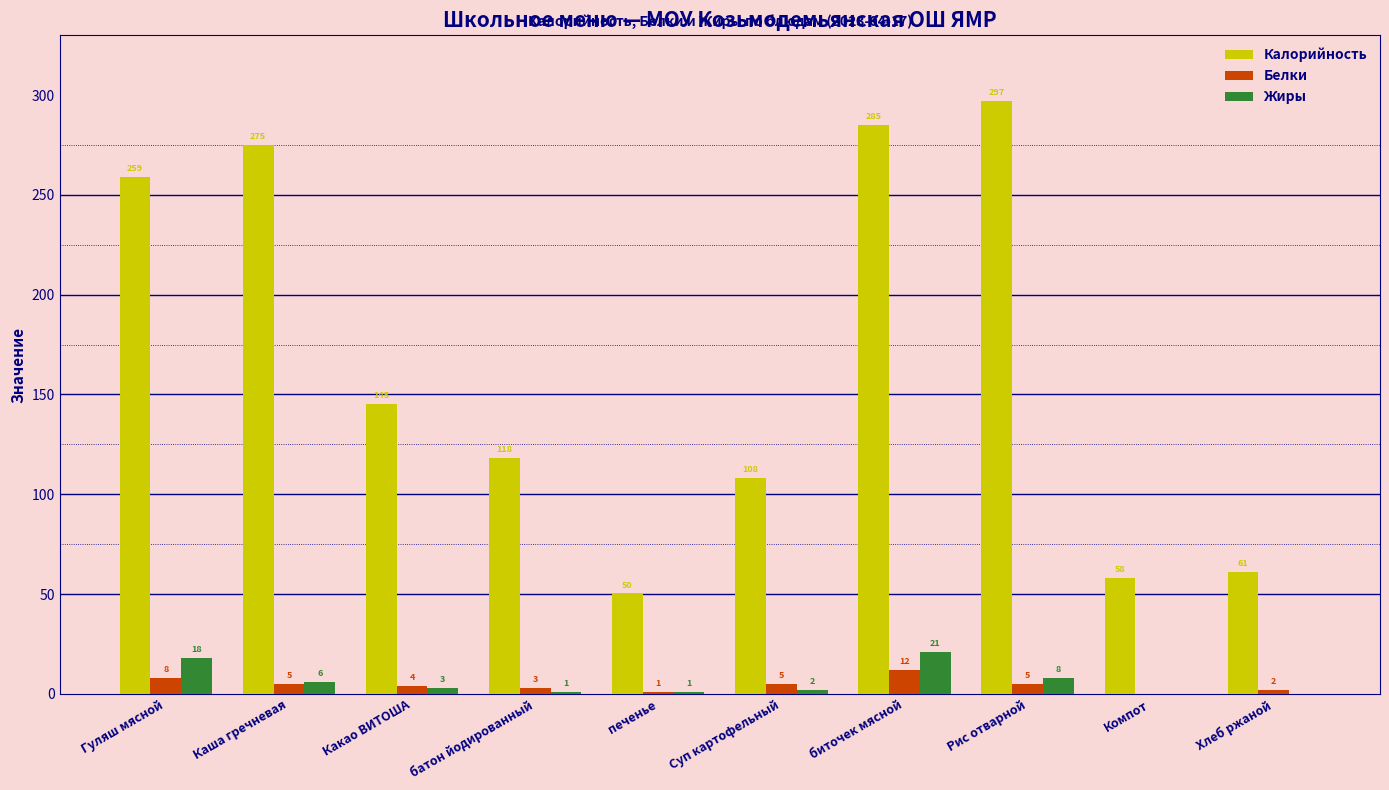

Where does the Калорийность series first go above 145?

Гуляш мясной